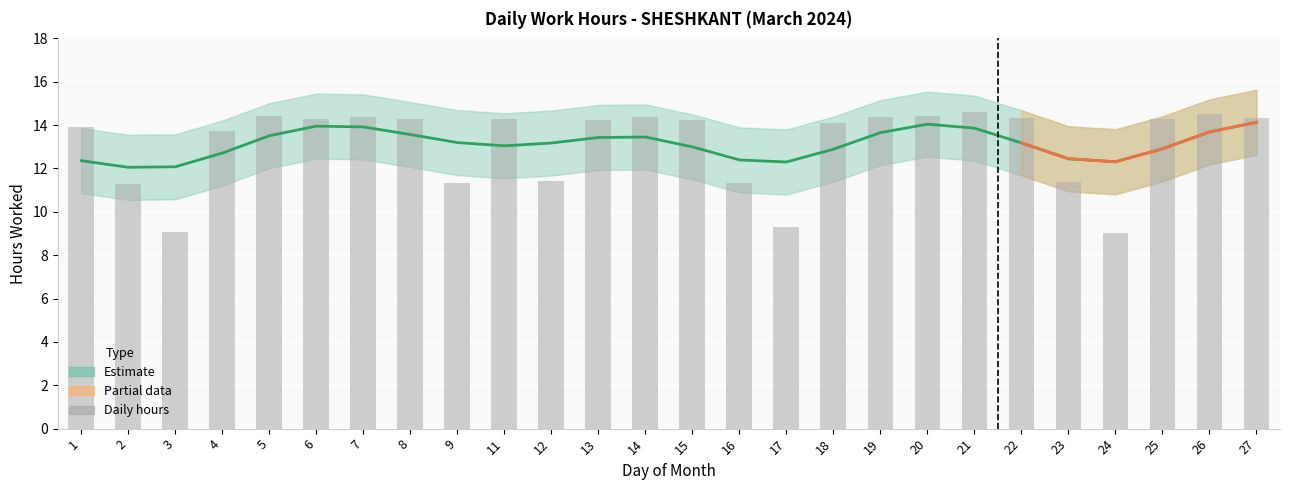

What is the greatest value displayed?

14.6